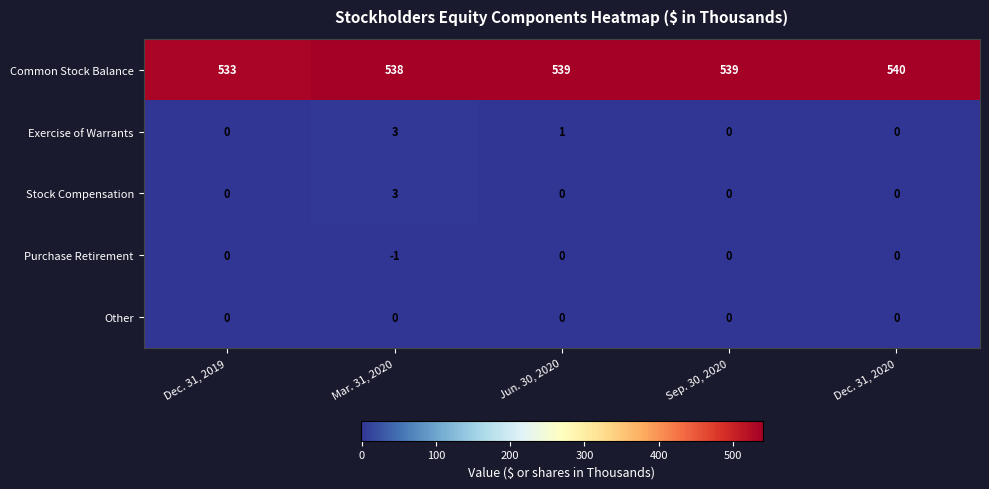

At which category does the chart reach its minimum across all series?

Mar. 31, 2020